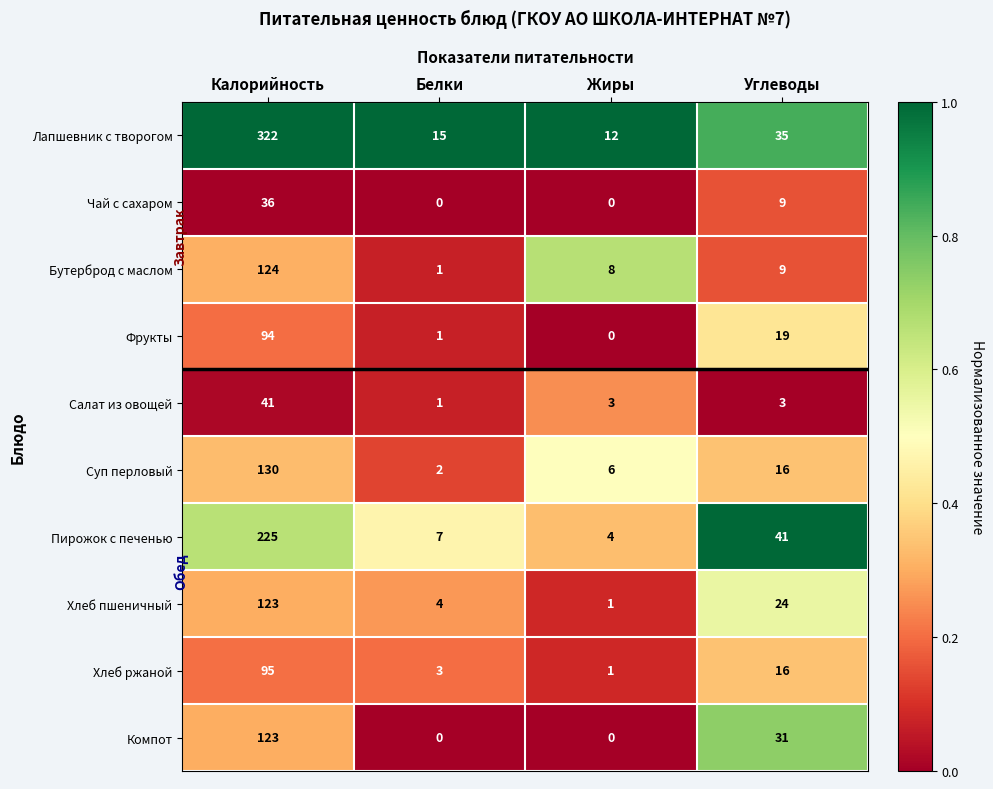

The Салат из овощей series shows 3 at Углеводы. True or false?

True